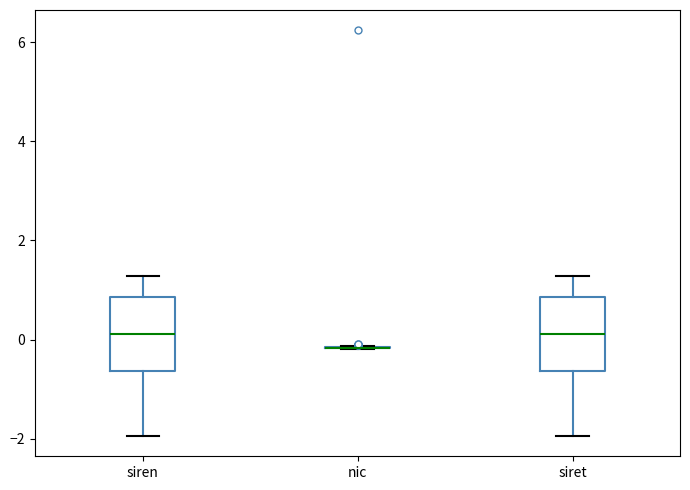

Reading left to right, transcribe this box plot: for each box, give where its median line is, the range the box spans, and where its two whiskers end, as read against the y-axis. The values are not printed on the chart, so give them approximately, as read against the axis.

siren: median 0.2, box -0.6 to 0.8, whiskers -2.0 to 1.2
nic: box collapsed to a line at -0.2, whiskers -0.2 to -0.2
siret: median 0.2, box -0.6 to 0.8, whiskers -2.0 to 1.2